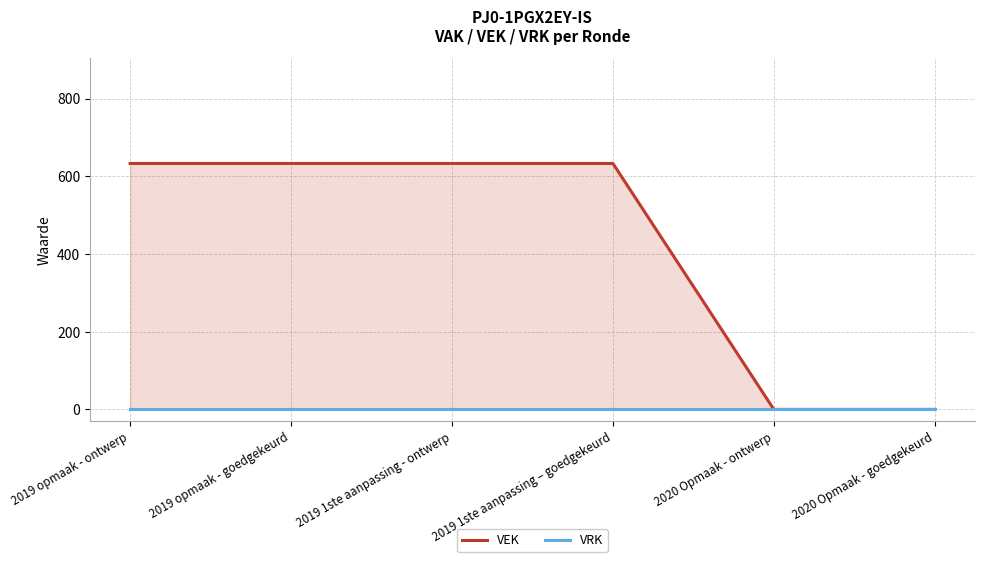

How many lines are shown in the chart?

2